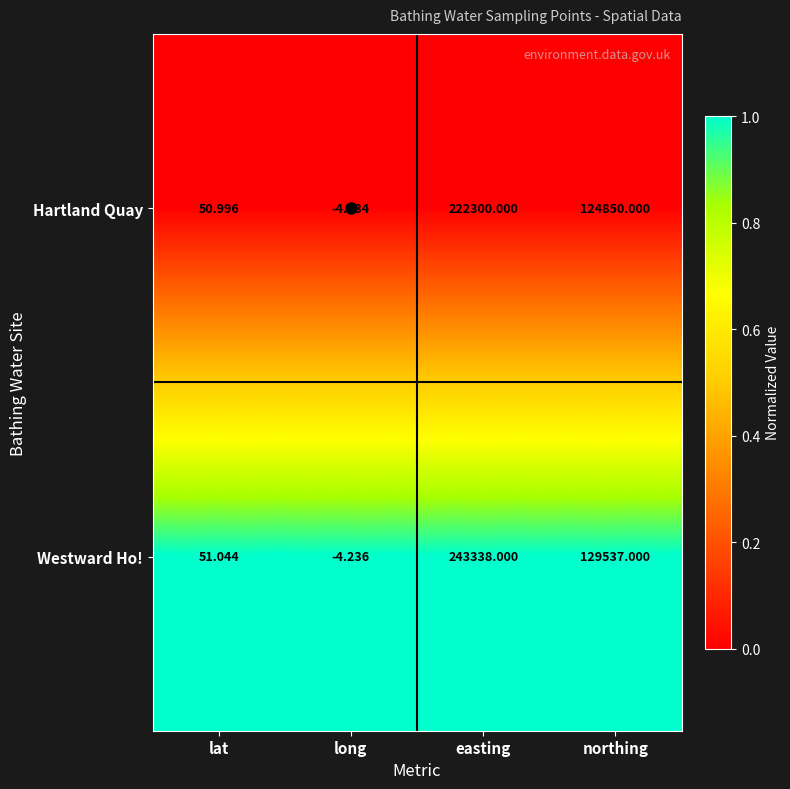

At which label is Hartland Quay closest to 111147?

northing